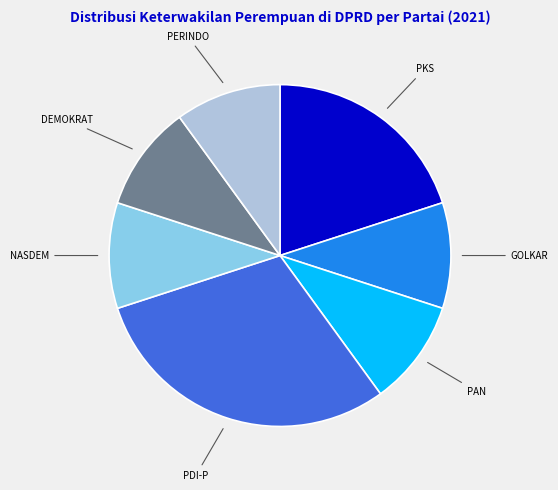

Does DEMOKRAT represent more than half of the total?

No